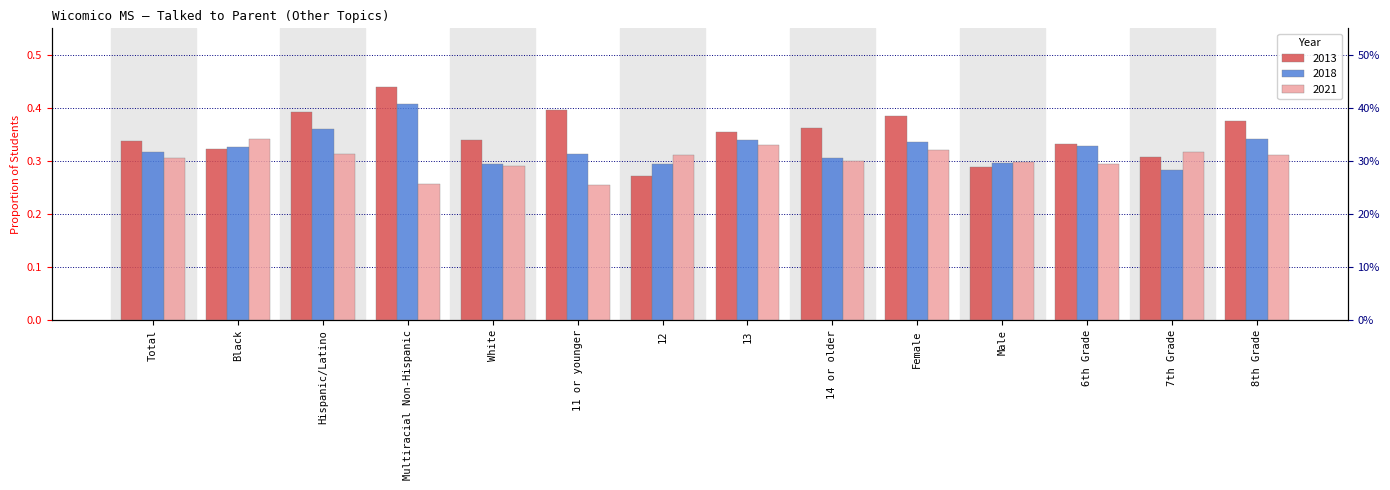

Which series has the widest spread of values?

2013